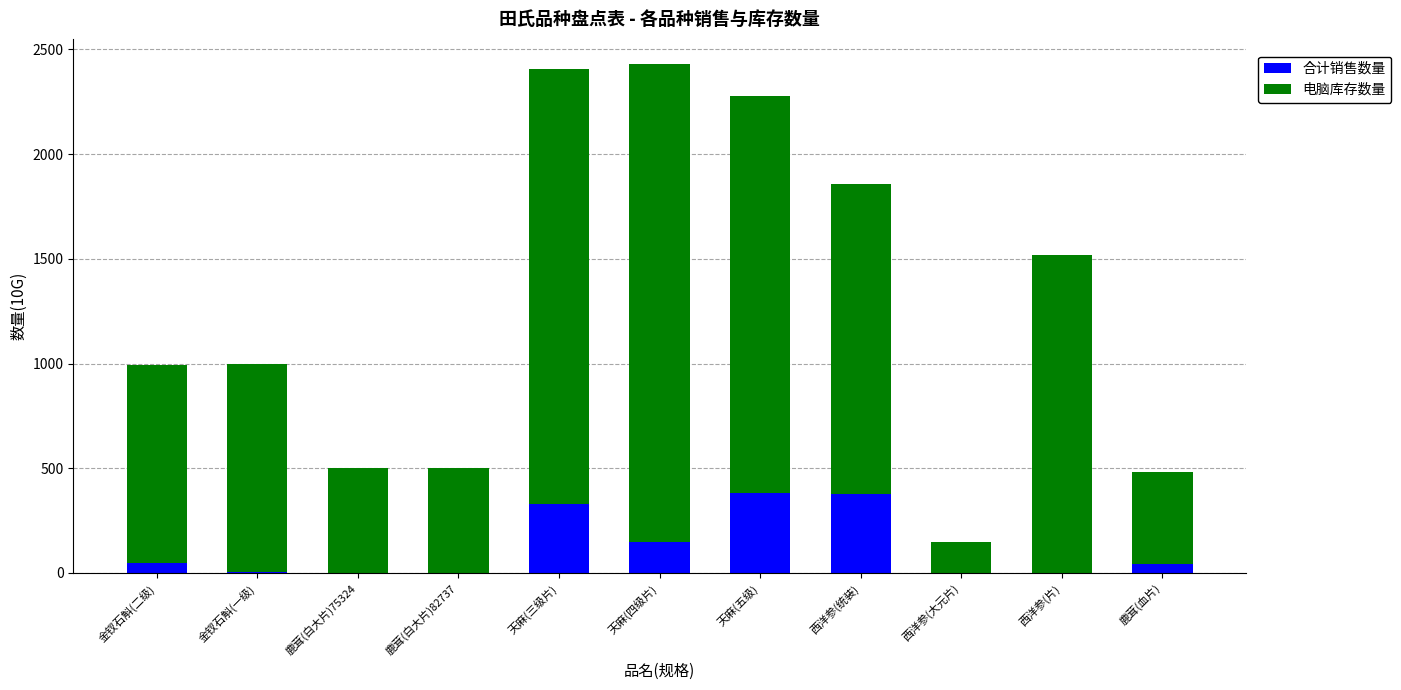

What is the sum of all 合计销售数量 values?

1328.0